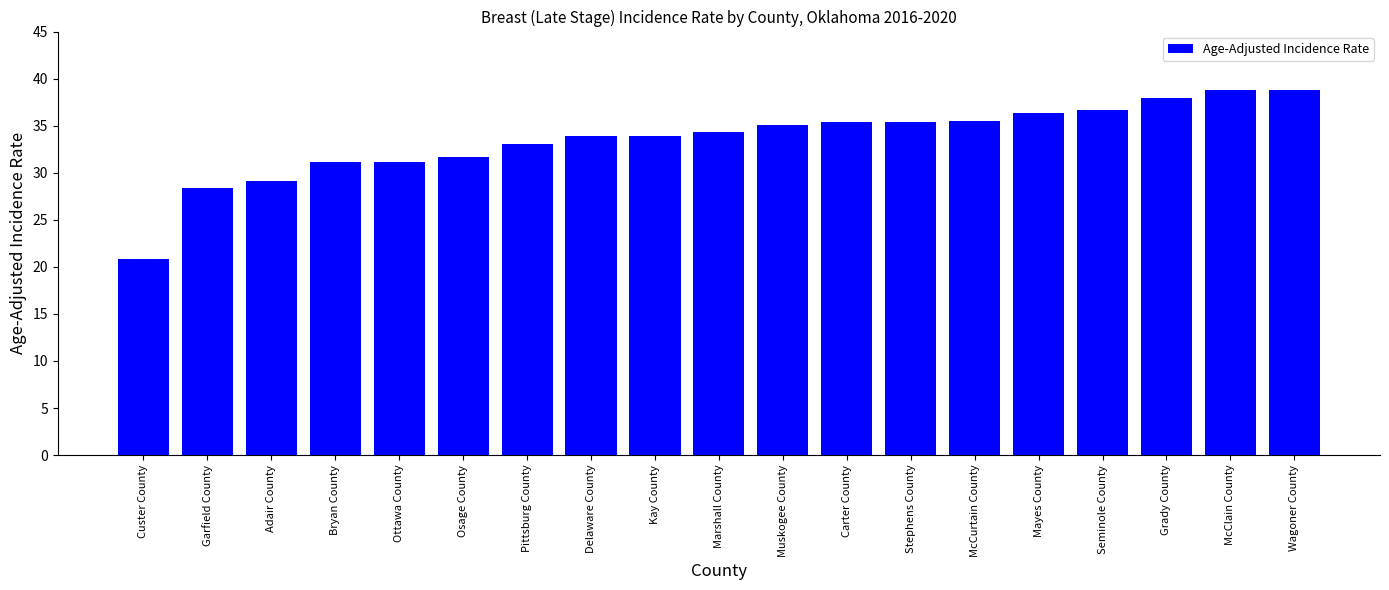

What is the change in value from Osage County to McClain County?

+7.1